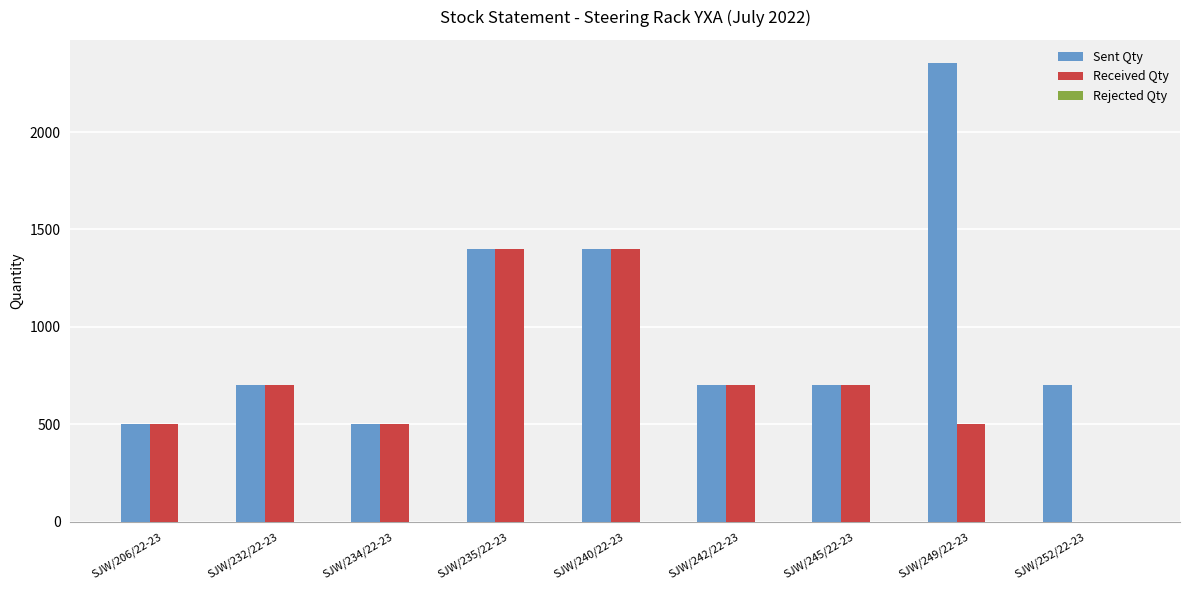

Between SJW/232/22-23 and SJW/249/22-23, which series saw the biggest shift?

Sent Qty